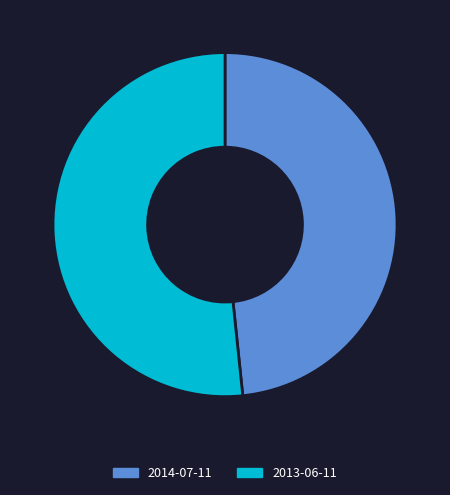

Does 2014-07-11 represent more than half of the total?

No